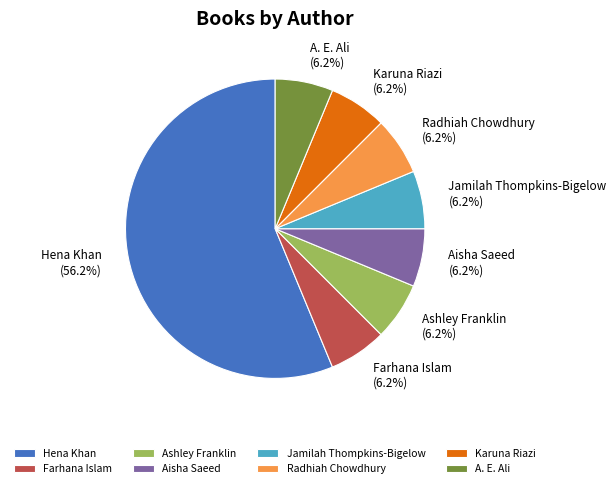

Which category has the biggest portion of the pie?

Hena Khan